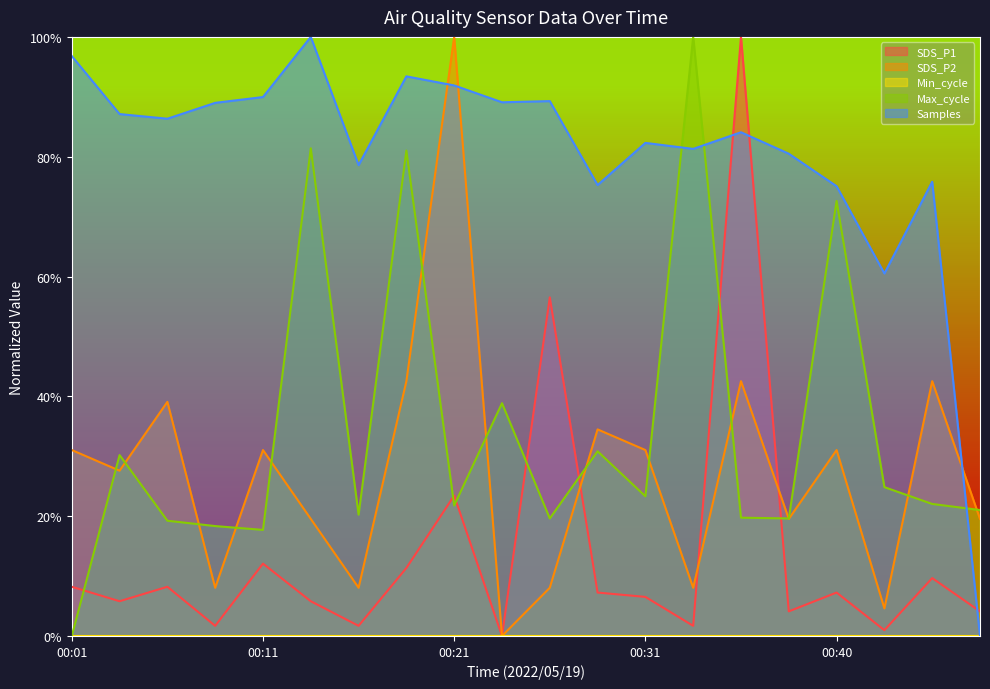

What is the approximate value of Max_cycle at 00:06?

0.2